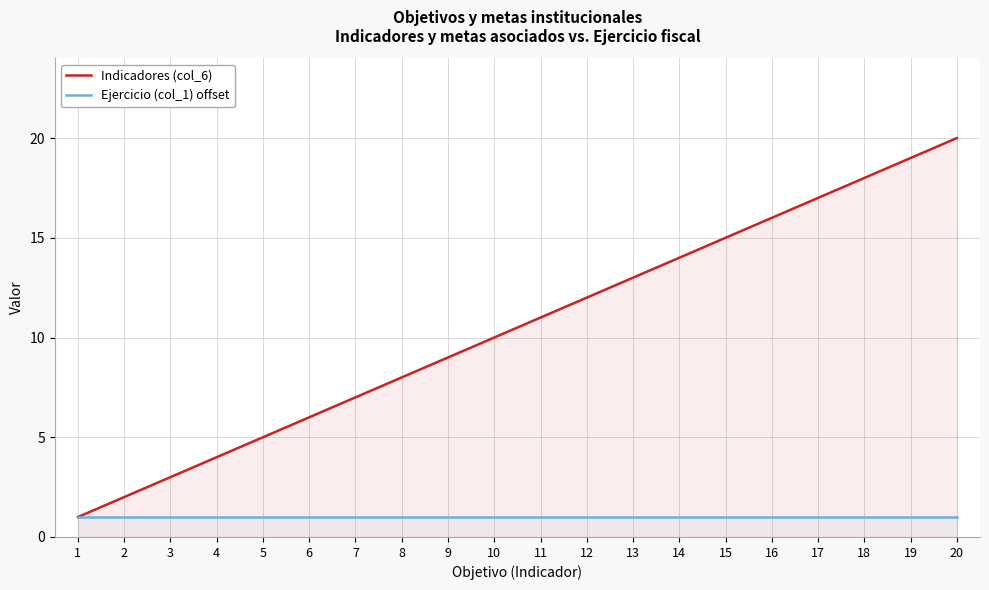

Is it true that Ejercicio (col_1) offset equals 0 at 8?

False